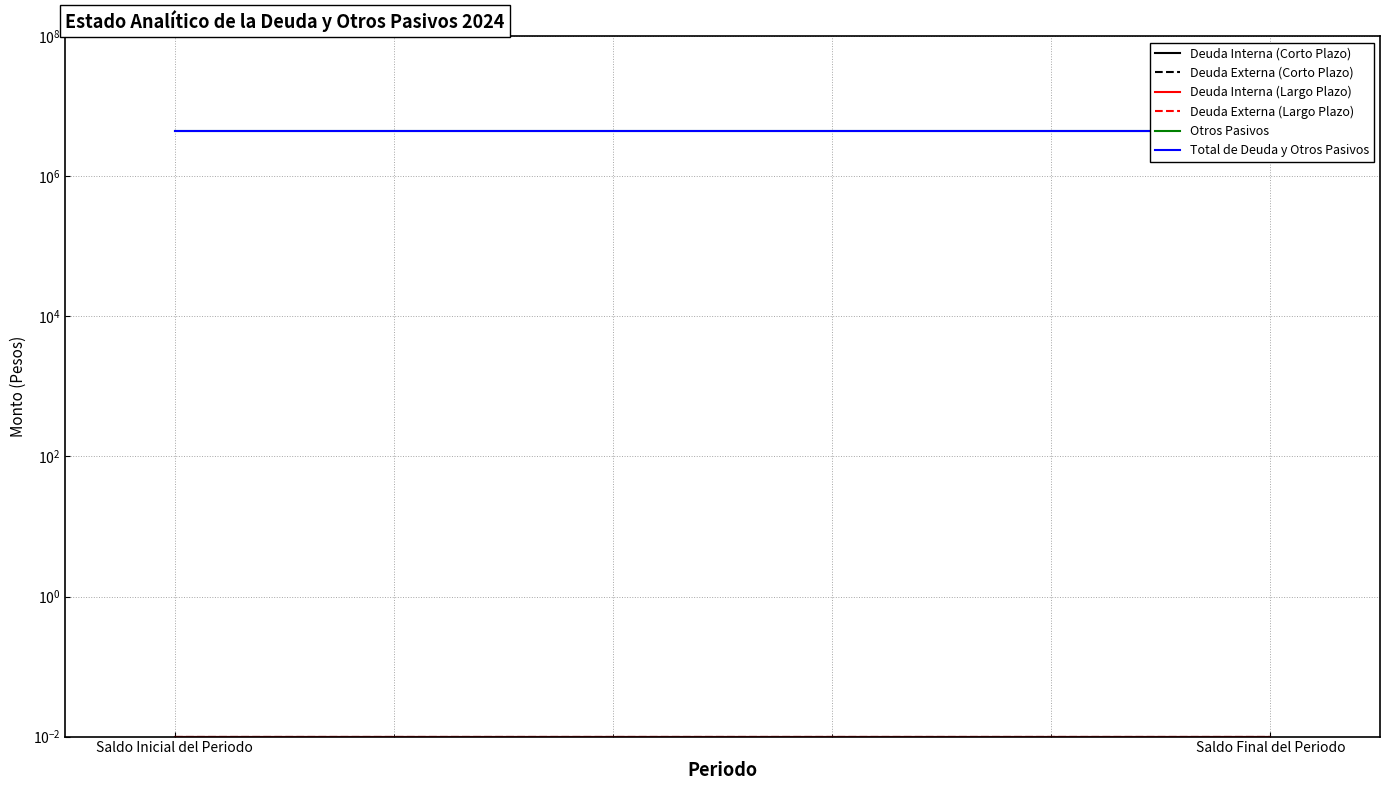

Is the value of Otros Pasivos at Saldo Inicial del Periodo greater than the value of Deuda Externa (Corto Plazo) at Saldo Inicial del Periodo?

Yes